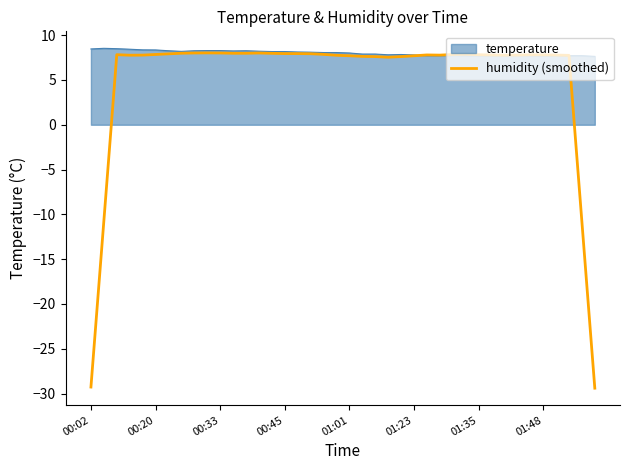

Which series has the largest total across all categories?

temperature